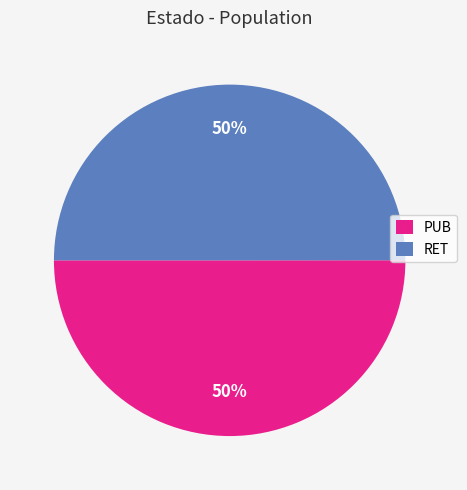

Approximately how many times larger is the value at PUB compared to RET?

1.0